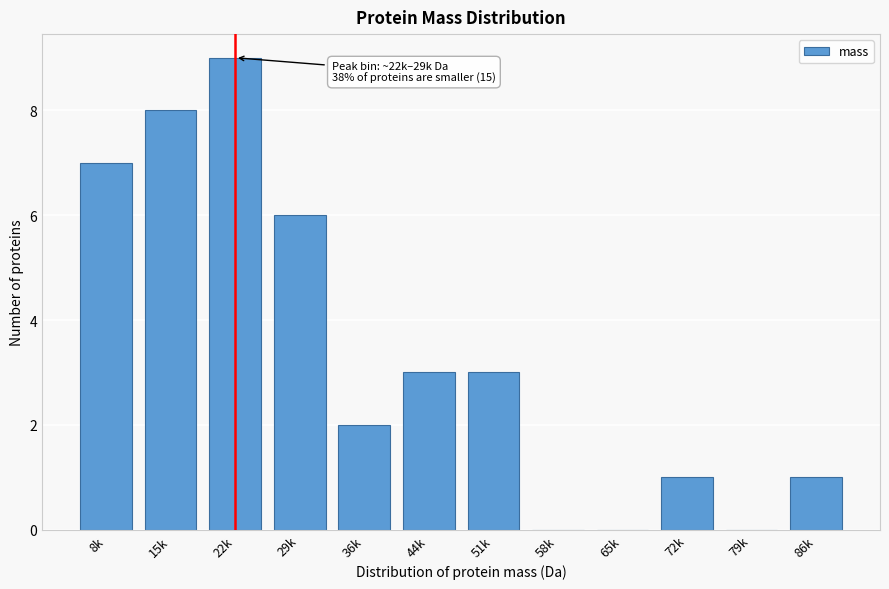

Reading left to right, what are all the values shown in this chart?

8k=7	15k=8	22k=9	29k=6	36k=2	44k=3	51k=3	58k=0	65k=0	72k=1	79k=0	86k=1